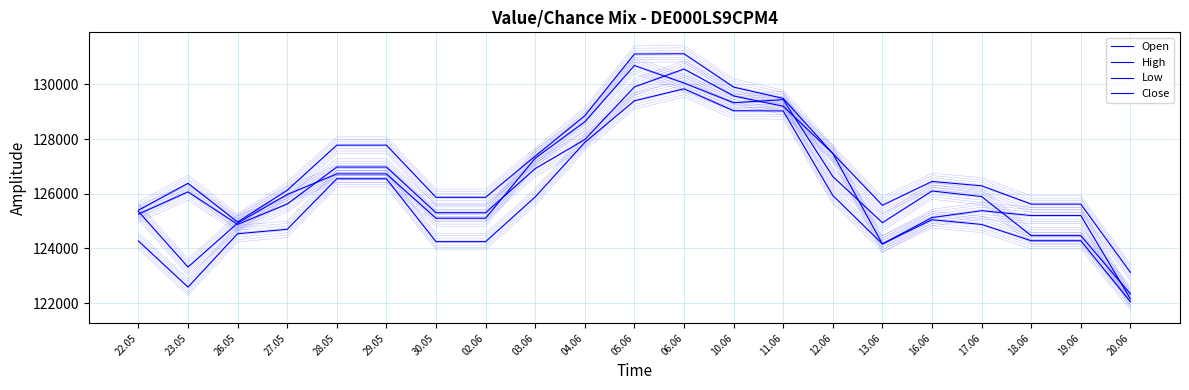

What is the label of the 13th point from the right?

03.06